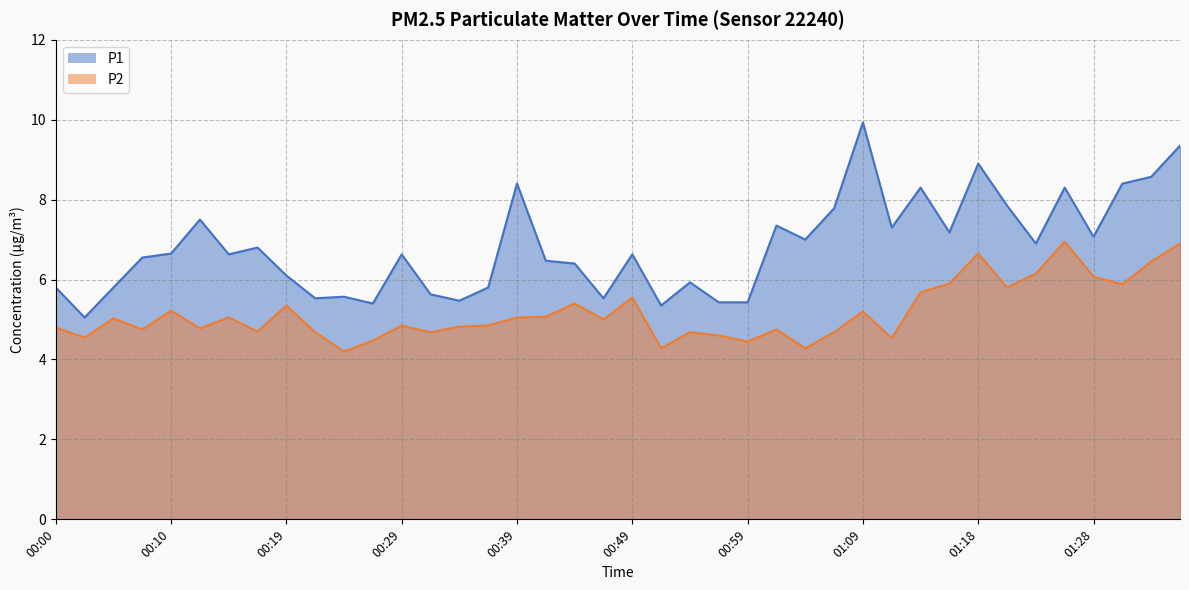

What is the difference between the maximum and minimum values in the P2 series?

2.8